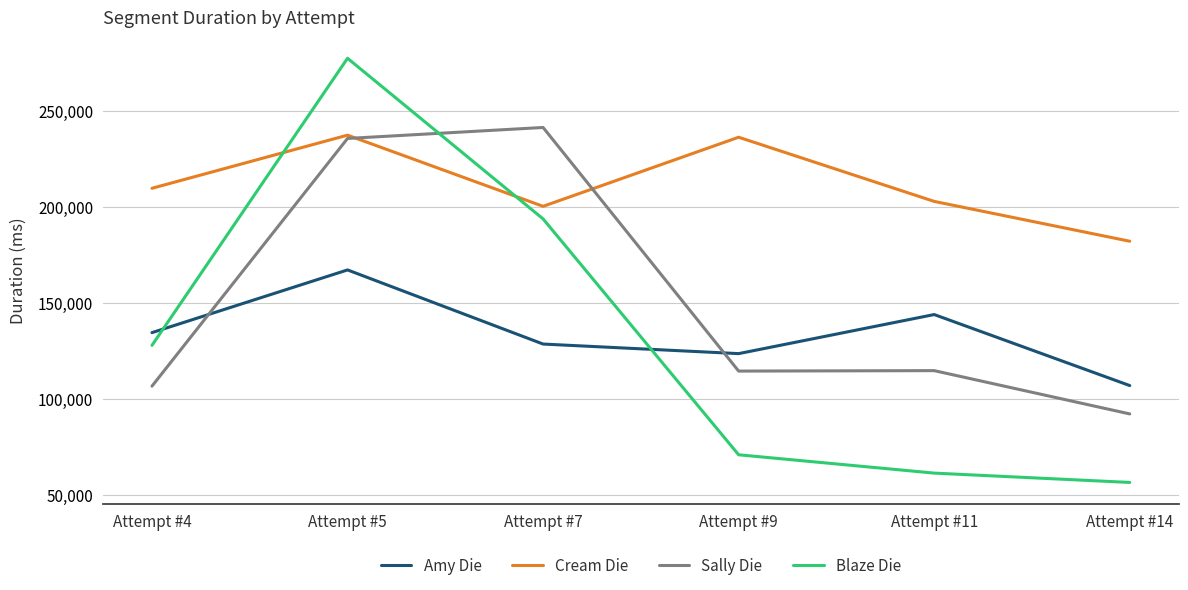

What is the difference between the second highest and minimum values in the Sally Die series?

143496